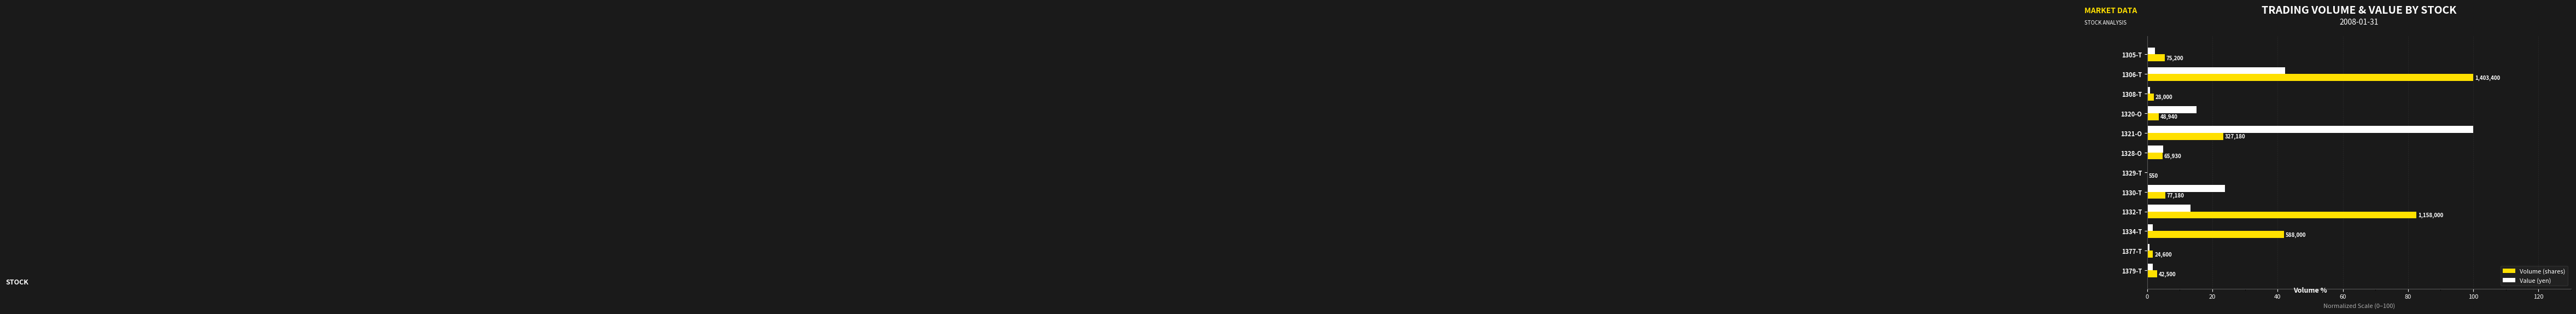

What is the difference between the maximum and minimum values in the Value (yen) series?

99.8